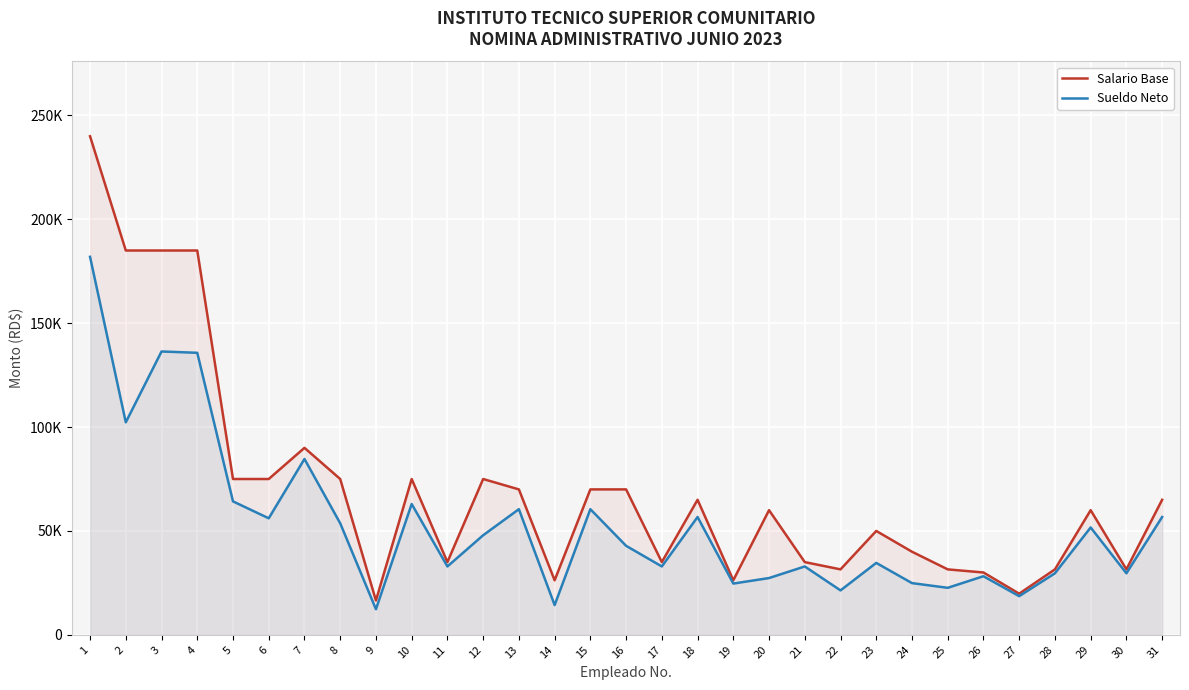

What is the total value across all series at 6?

131087.1